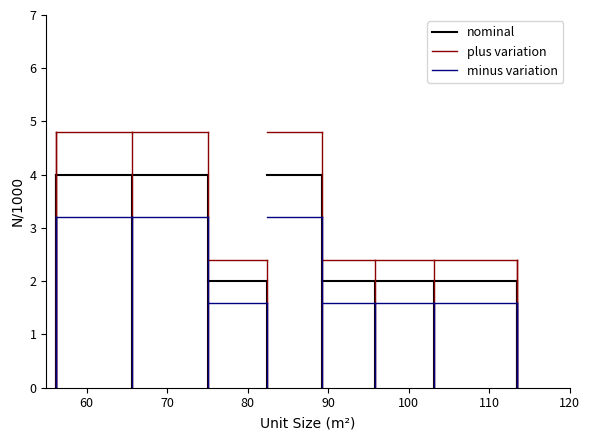

What is the highest value of the nominal series?

4.0